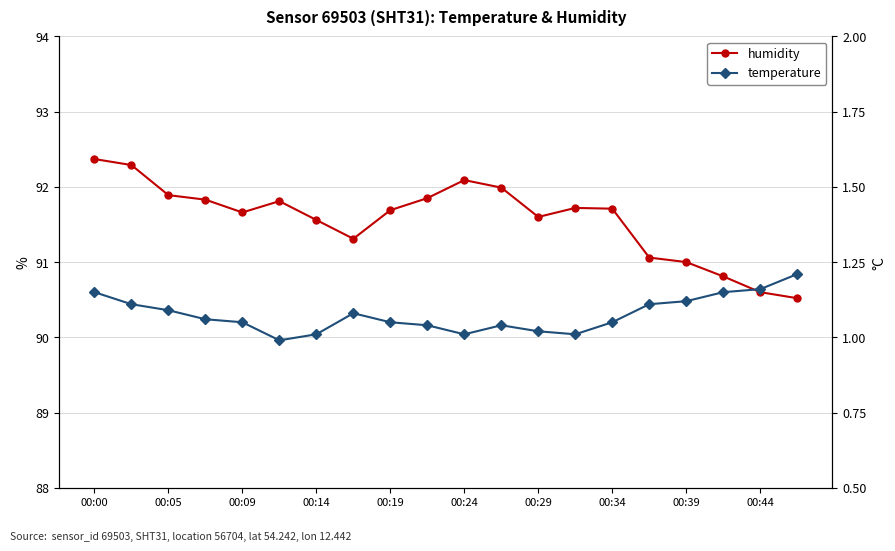

Which has a higher value, 16 or 11?

11